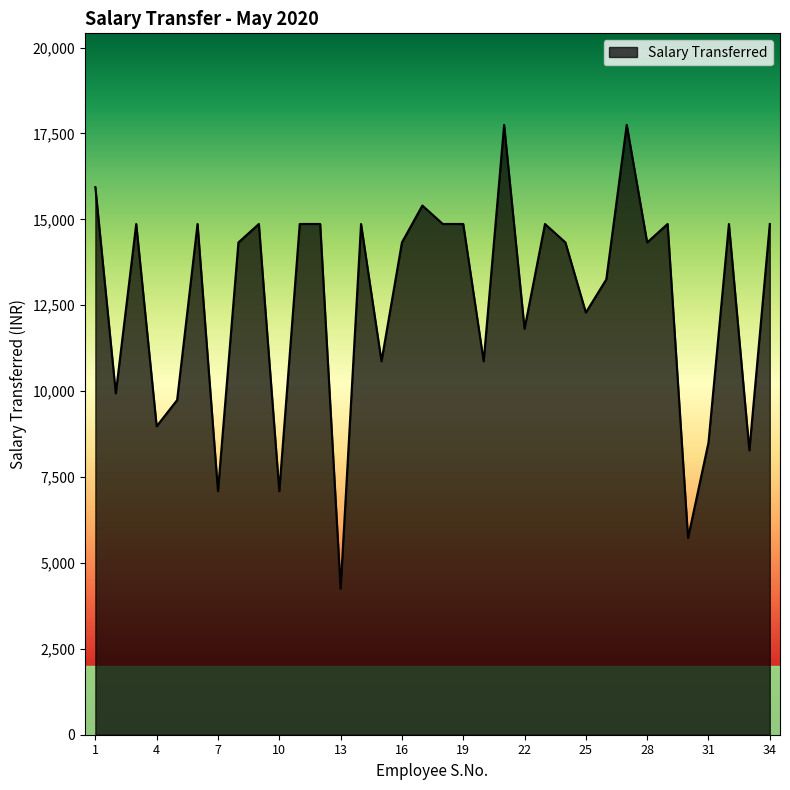

True or false: there are more than 2 points higher than both neighbors.

True